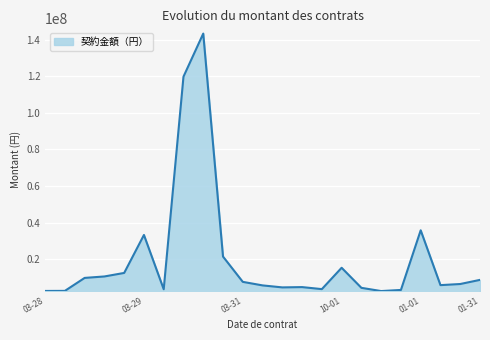

What is the maximum value shown in the chart?

143261525